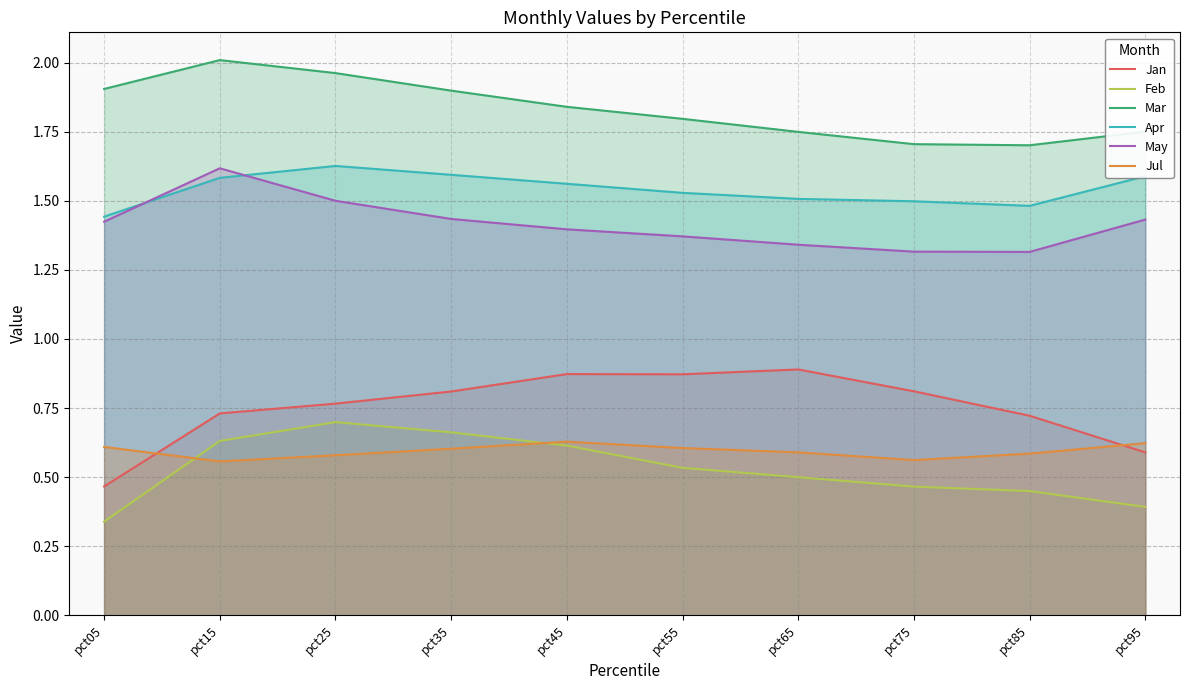

At which category is the sum across all series the highest?

pct25